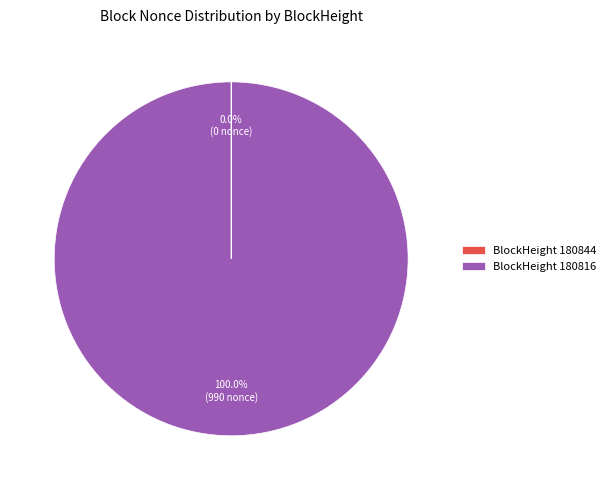

Which category has the biggest portion of the pie?

BlockHeight 180816